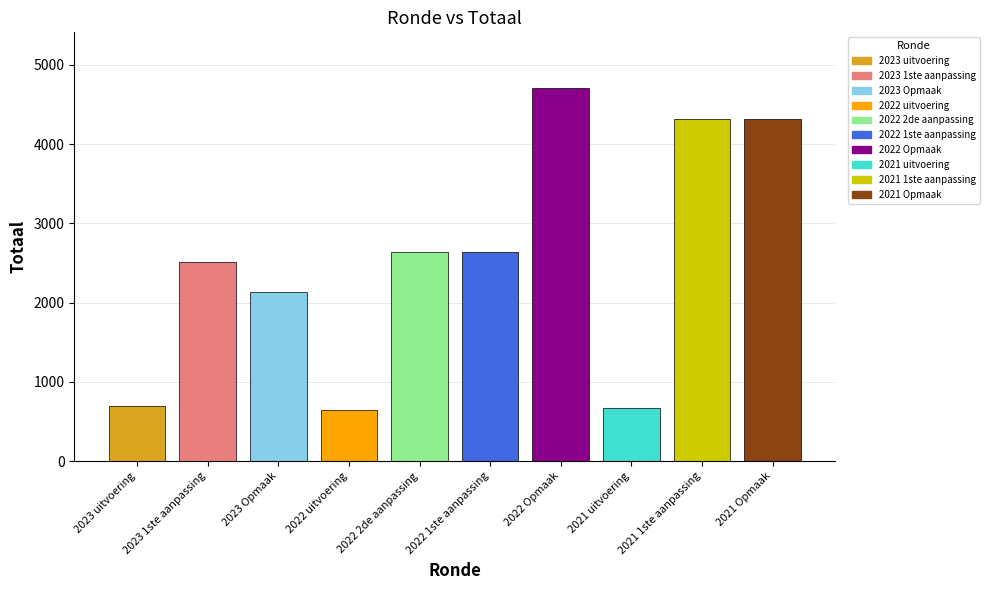

List the labels in order of value, smallest first.

2022 uitvoering, 2021 uitvoering, 2023 uitvoering, 2023 Opmaak, 2023 1ste aanpassing, 2022 2de aanpassing, 2022 1ste aanpassing, 2021 1ste aanpassing, 2021 Opmaak, 2022 Opmaak